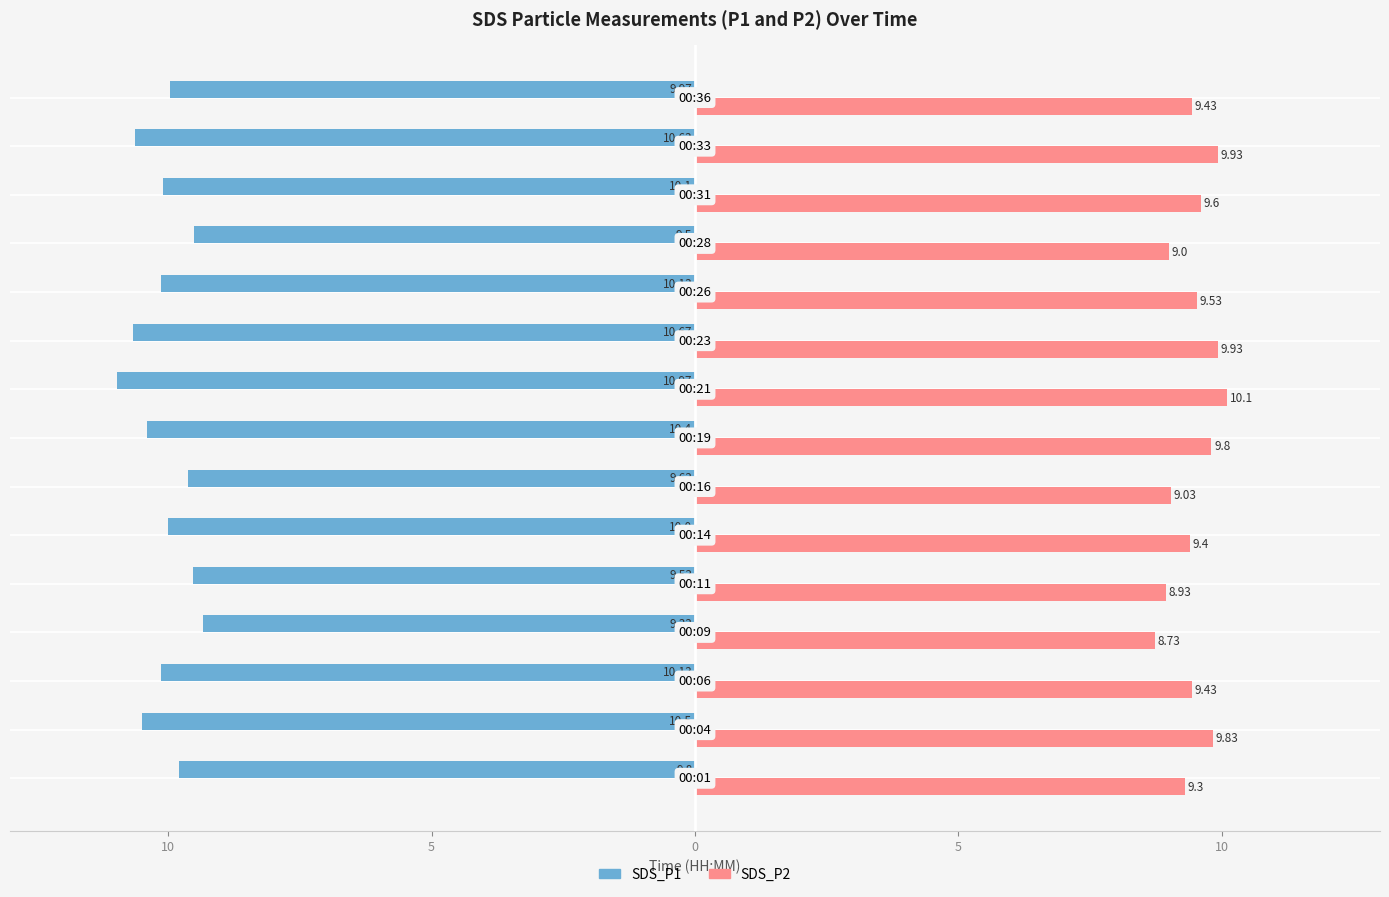

What are all the series names shown in the legend?

SDS_P1, SDS_P2